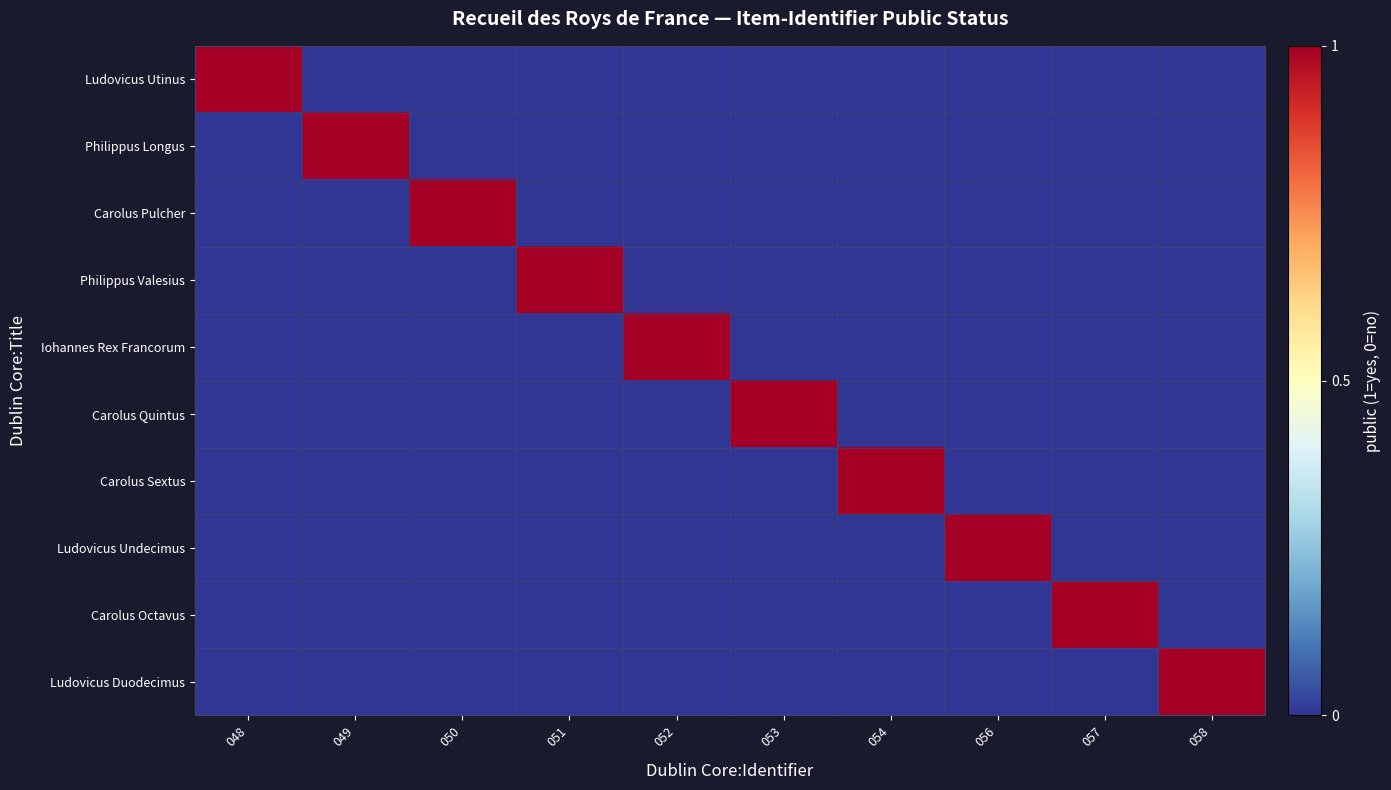

Which series has the largest range (max minus min)?

Ludovicus Utinus